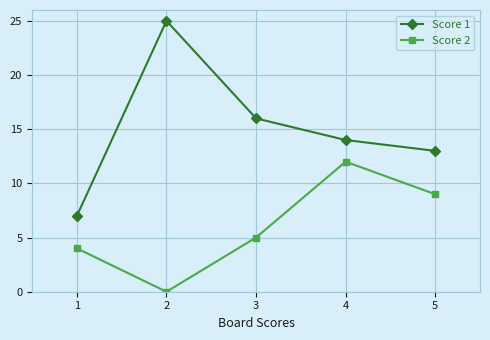

Reading right to left, what are all the values shown in this chart?

Score 1: 5=13	4=14	3=16	2=25	1=7
Score 2: 5=9	4=12	3=5	2=0	1=4